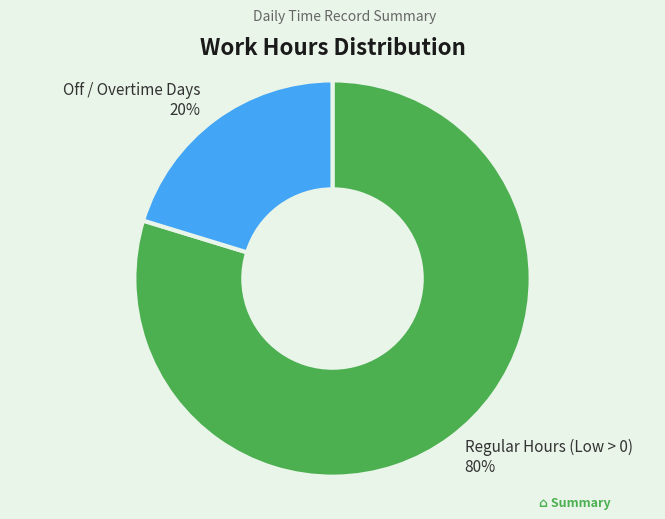

Is there any slice that represents more than half of the pie?

Yes